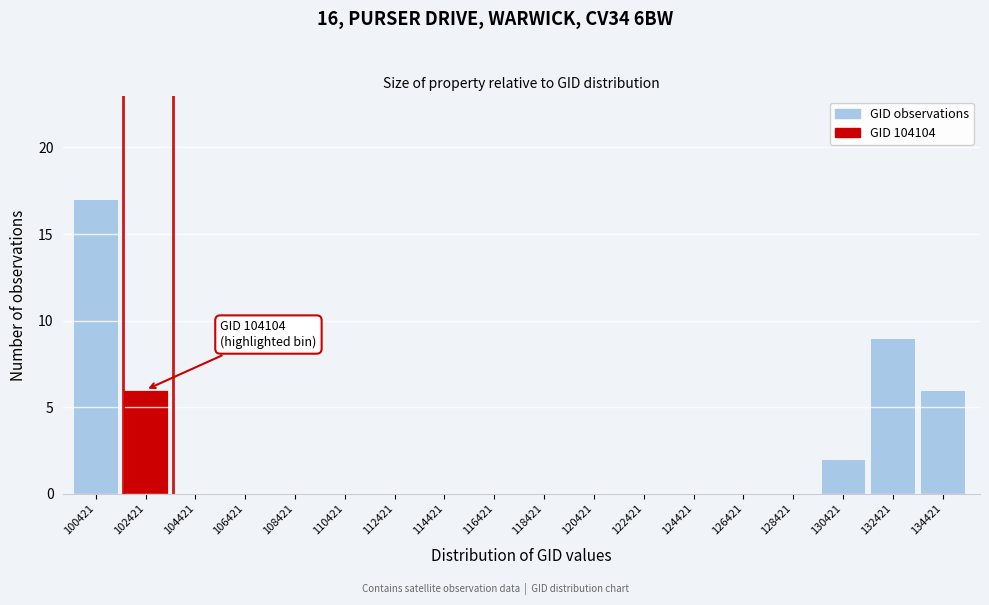

Reading left to right, what are all the values shown in this chart?

100421=17	102421=6	104421=0	106421=0	108421=0	110421=0	112421=0	114421=0	116421=0	118421=0	120421=0	122421=0	124421=0	126421=0	128421=0	130421=2	132421=9	134421=6